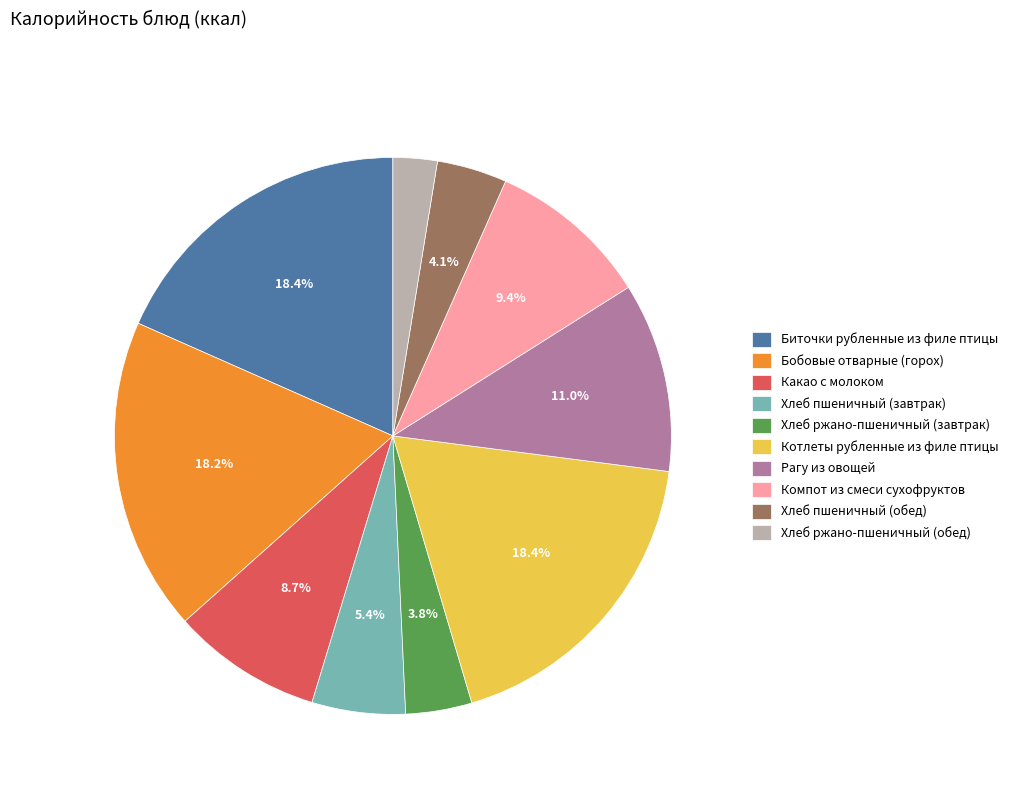

How many segments does this pie chart have?

10